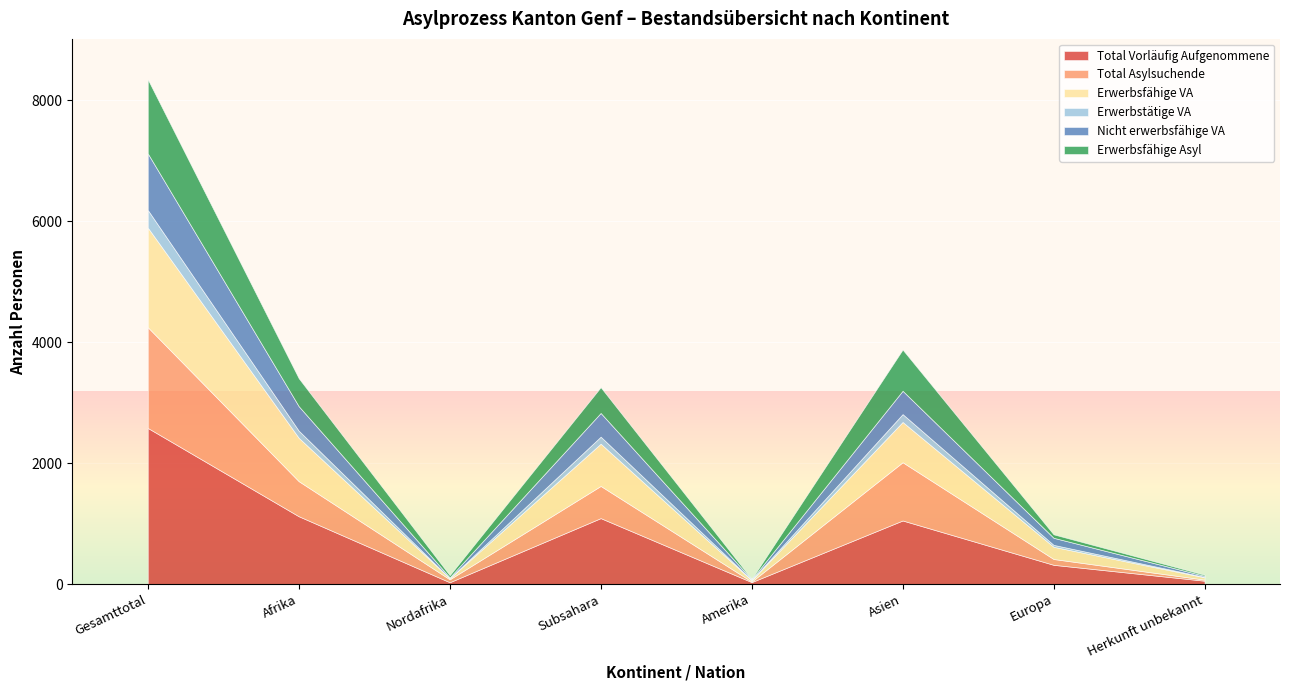

Reading left to right, transcribe all the data shown in this chart.

Total Vorläufig Aufgenommene: Gesamttotal=2582	Afrika=1122	Nordafrika=31	Subsahara=1091	Amerika=33	Asien=1052	Europa=319	Herkunft unbekannt=56
Total Asylsuchende: Gesamttotal=1666	Afrika=580	Nordafrika=48	Subsahara=532	Amerika=9	Asien=963	Europa=96	Herkunft unbekannt=18
Erwerbsfähige VA: Gesamttotal=1647	Afrika=717	Nordafrika=18	Subsahara=699	Amerika=23	Asien=666	Europa=202	Herkunft unbekannt=39
Erwerbstätige VA: Gesamttotal=292	Afrika=118	Nordafrika=2	Subsahara=116	Amerika=5	Asien=130	Europa=32	Herkunft unbekannt=7
Nicht erwerbsfähige VA: Gesamttotal=935	Afrika=405	Nordafrika=13	Subsahara=392	Amerika=10	Asien=386	Europa=117	Herkunft unbekannt=17
Erwerbsfähige Asyl: Gesamttotal=1225	Afrika=462	Nordafrika=36	Subsahara=426	Amerika=7	Asien=681	Europa=57	Herkunft unbekannt=18